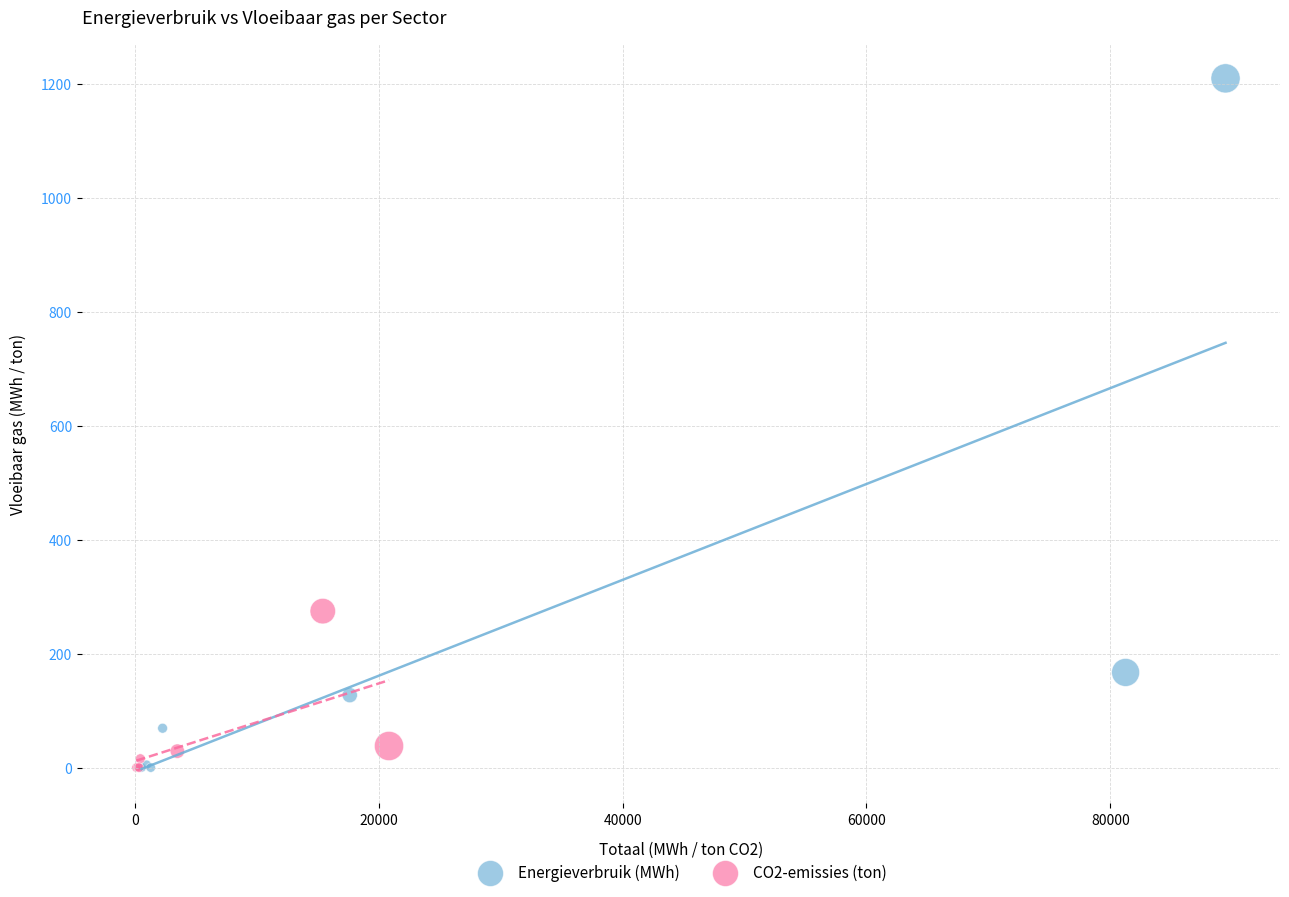

Which series has the widest spread of Y values?

Energieverbruik (MWh)